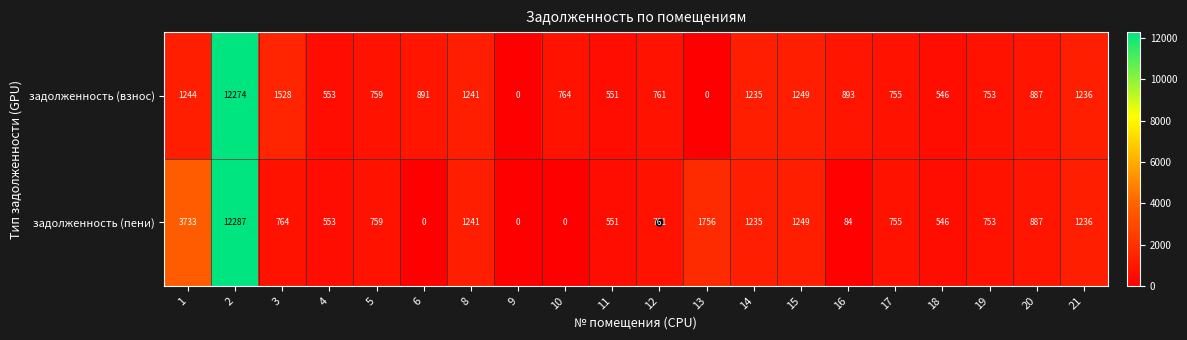

What is the difference between the second highest and second lowest values in the задолженность (пени) series?

3733